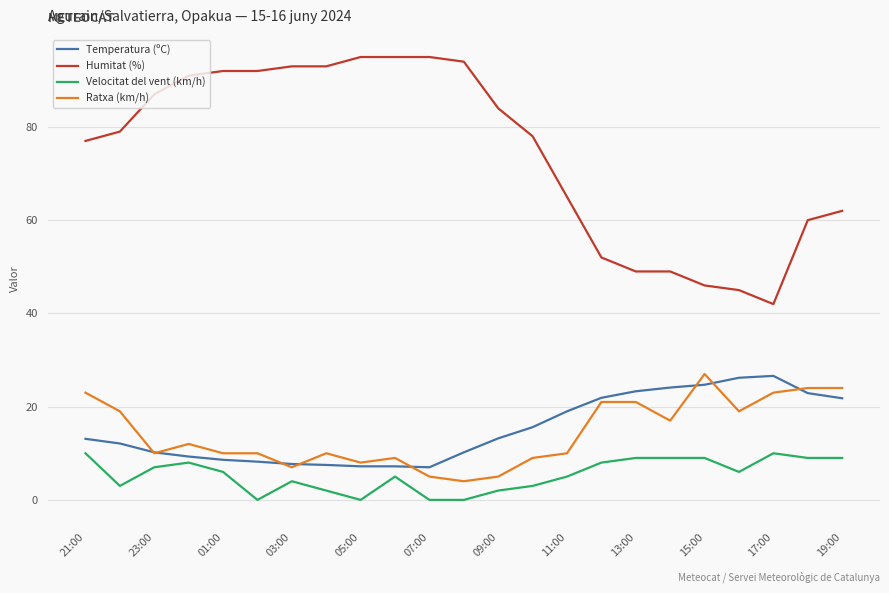

Which series has the largest total across all categories?

Humitat (%)